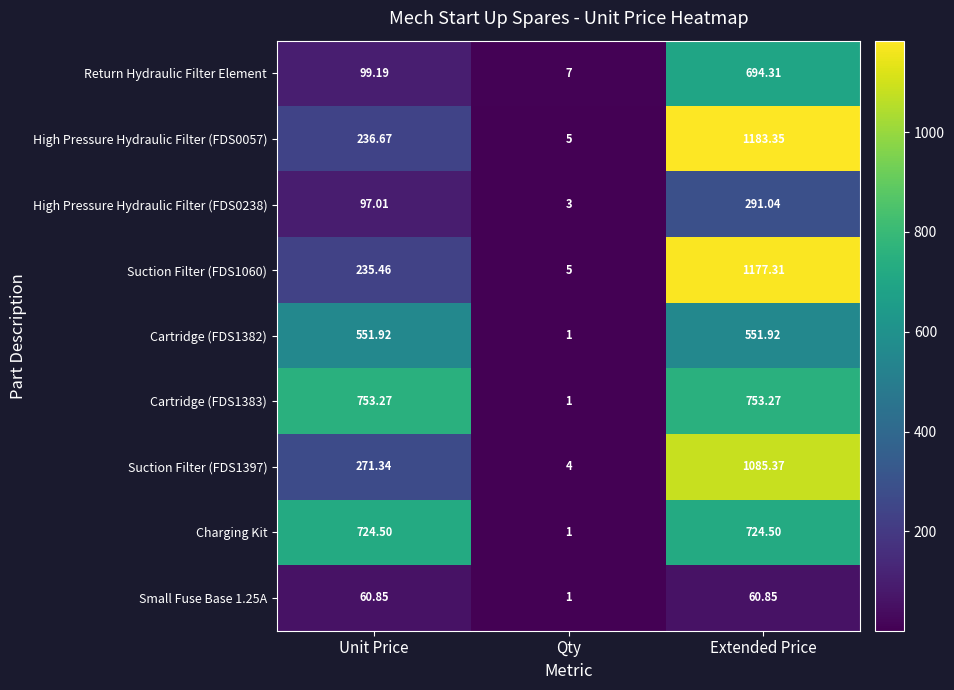

At which label does Return Hydraulic Filter Element first exceed 99?

Unit Price